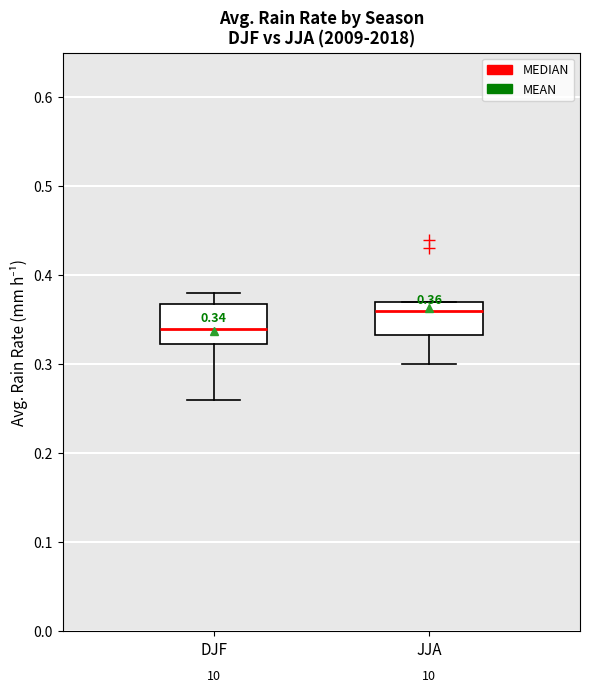

Which box's median line is the highest?

JJA